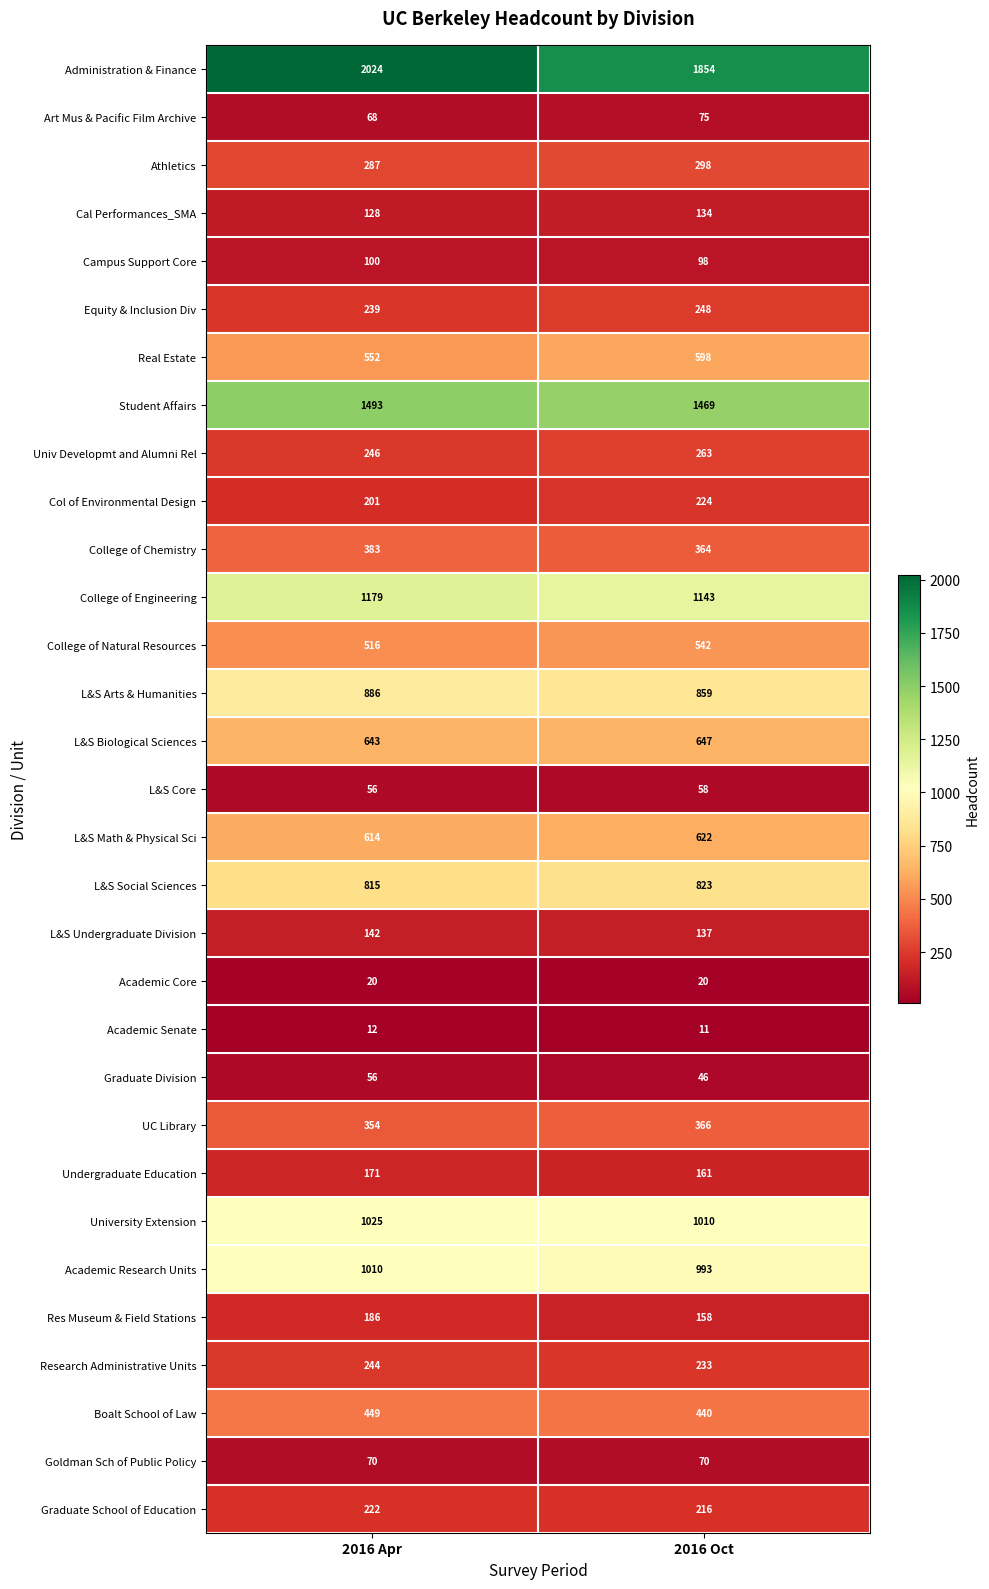

What is the smallest value displayed?

11